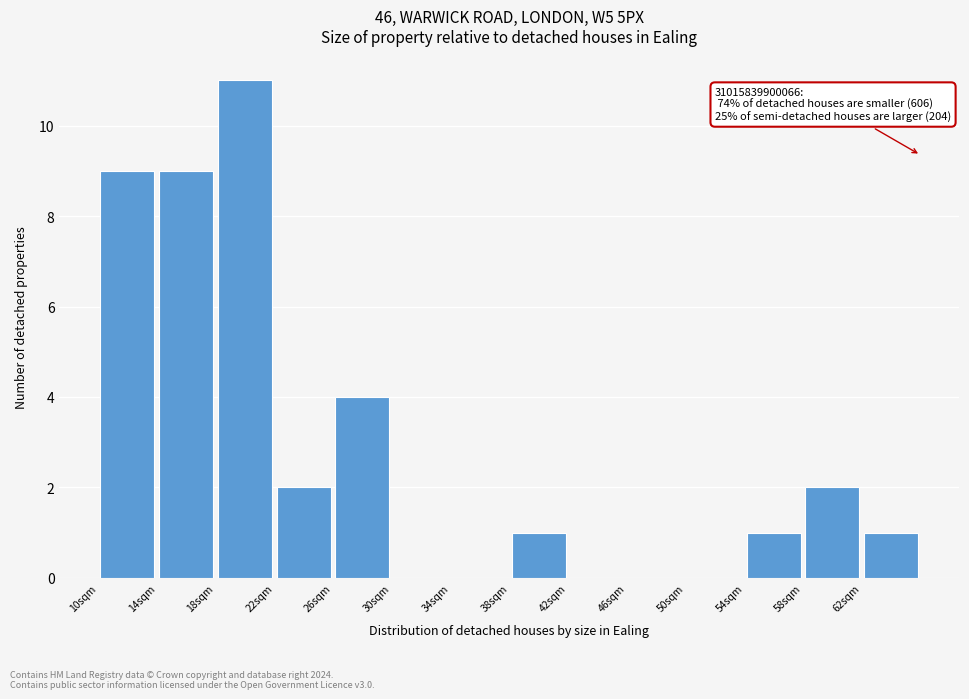

Which range on the x-axis has the tallest bar?

18 to 22